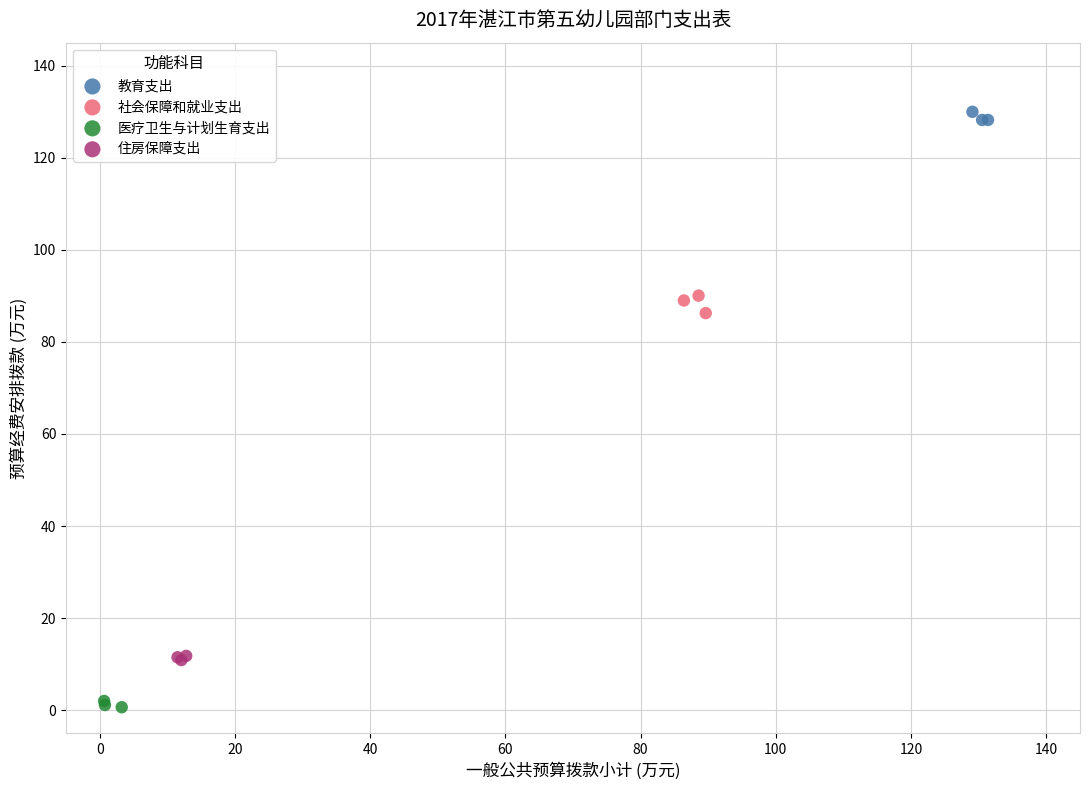

Which series reaches the minimum Y coordinate?

医疗卫生与计划生育支出